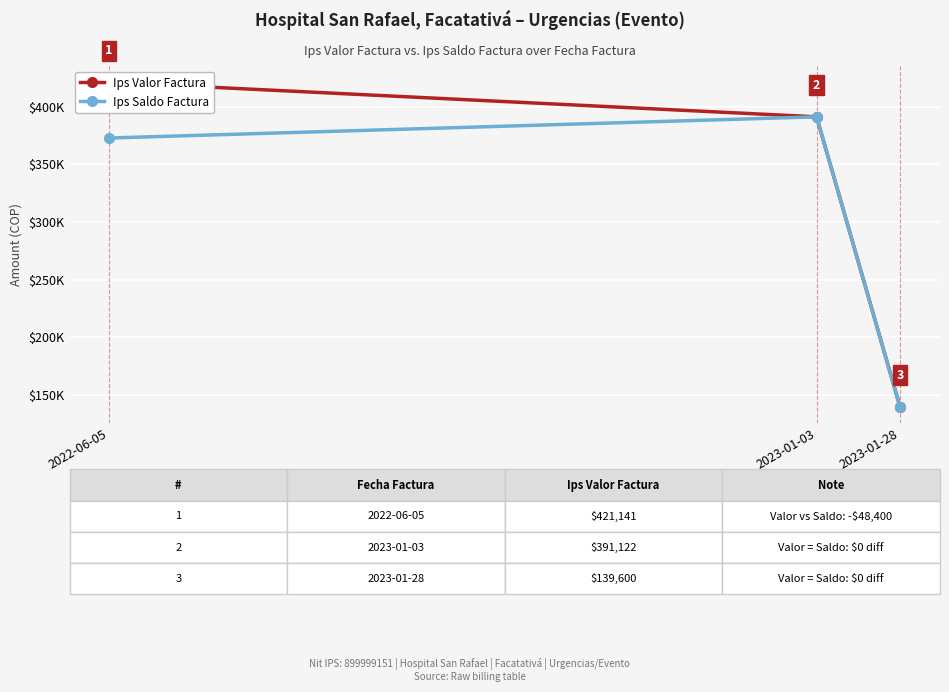

The value of Ips Saldo Factura at 2023-01-03 is 554940. True or false?

False